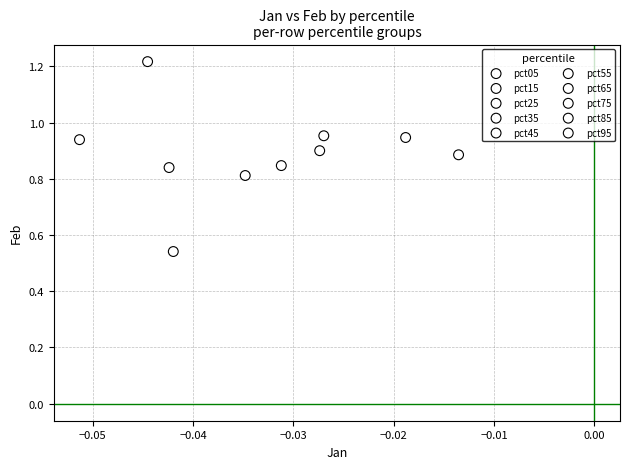

Which series contains the lowest Y value?

pct05